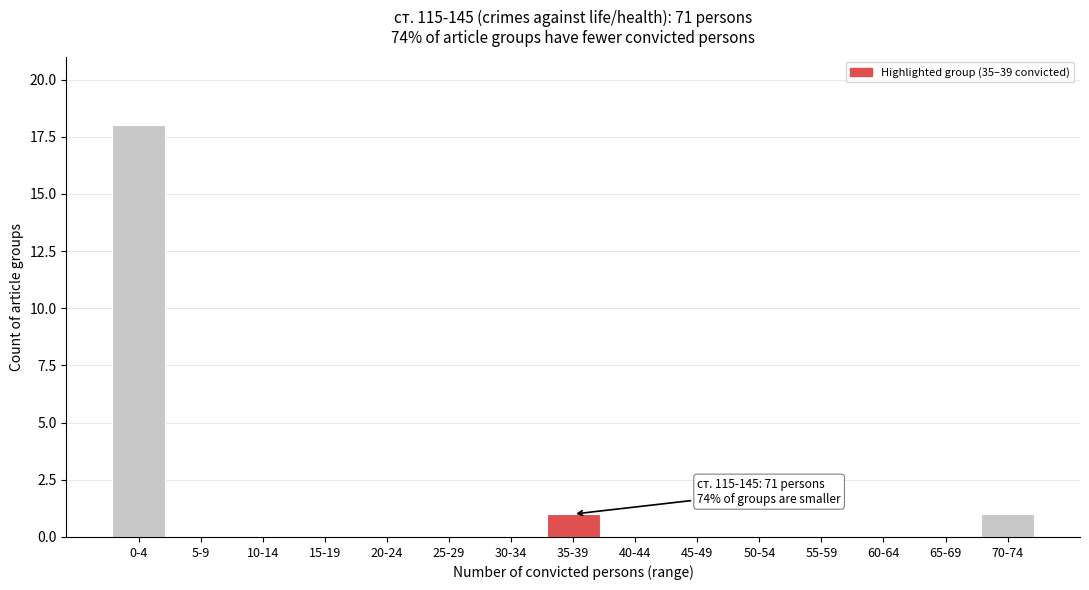

Reading left to right, transcribe all the data shown in this chart.

0-4=18	5-9=0	10-14=0	15-19=0	20-24=0	25-29=0	30-34=0	35-39=1	40-44=0	45-49=0	50-54=0	55-59=0	60-64=0	65-69=0	70-74=1